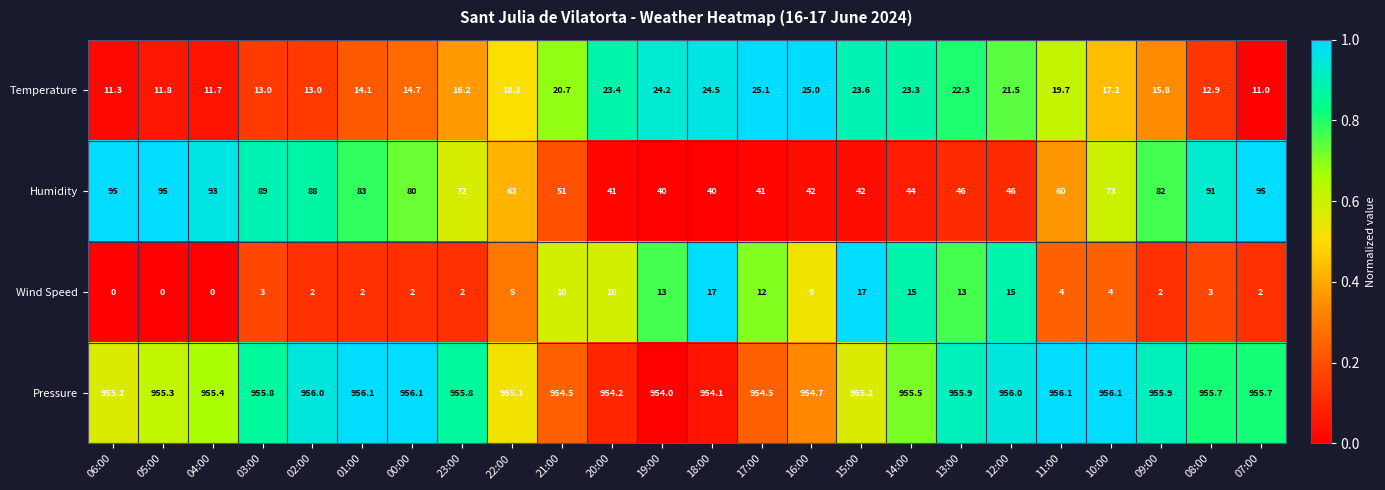

Count the number of categories in the chart.

24